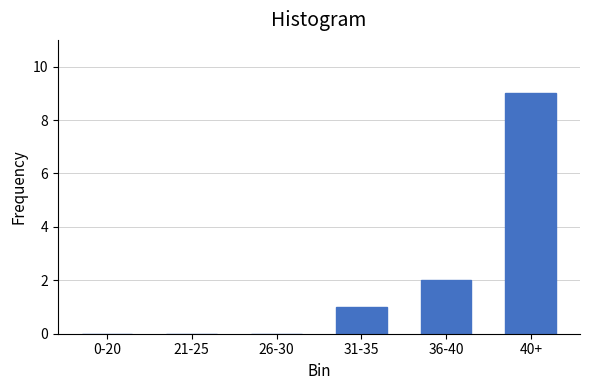

Reading left to right, what are all the values shown in this chart?

0-20=0	21-25=0	26-30=0	31-35=1	36-40=2	40+=9